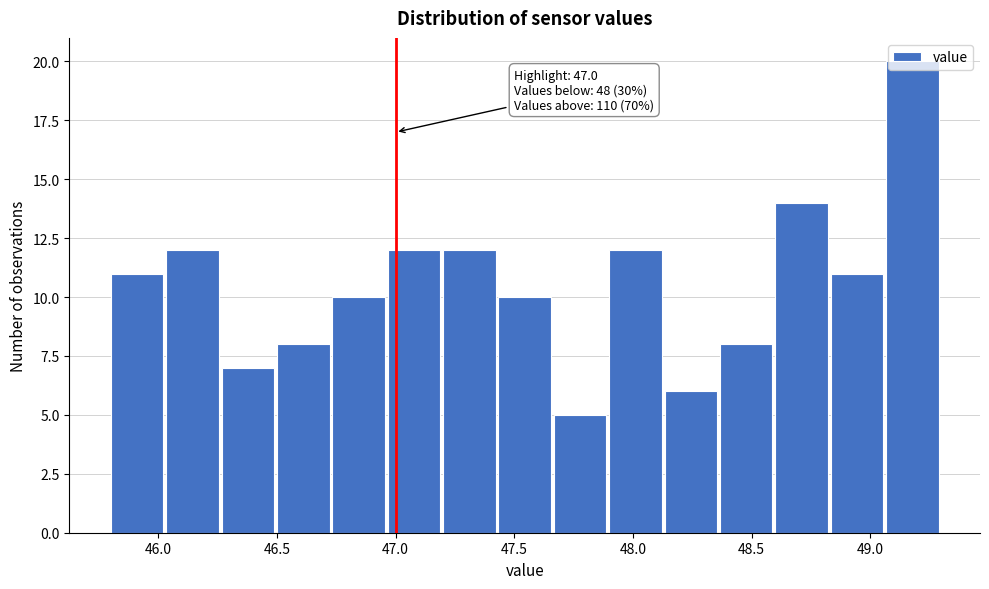

Which range on the x-axis has the tallest bar?

49.05 to 49.30